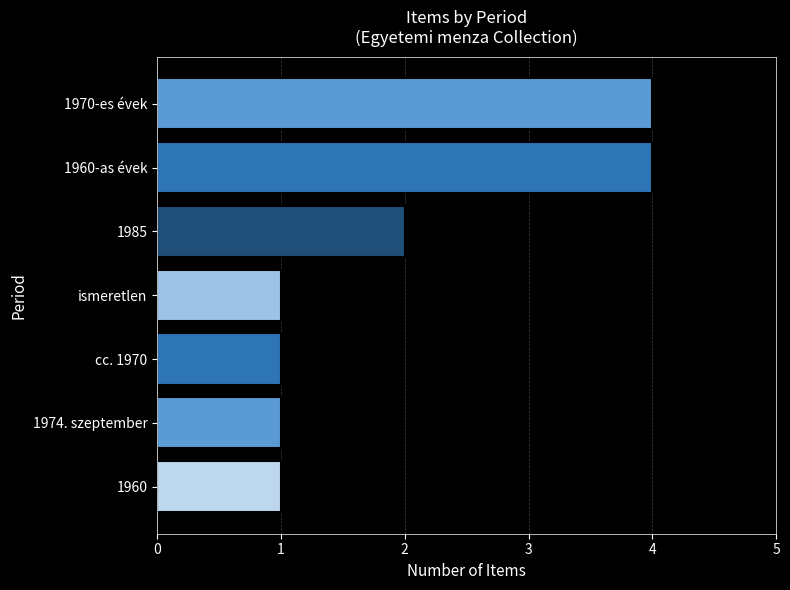

Does the chart contain any negative values?

No